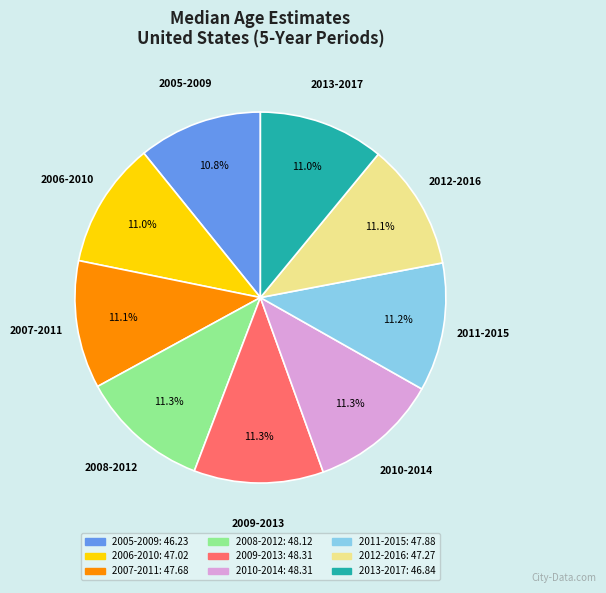

The 2011-2015 slice represents 11% of the pie. True or false?

True